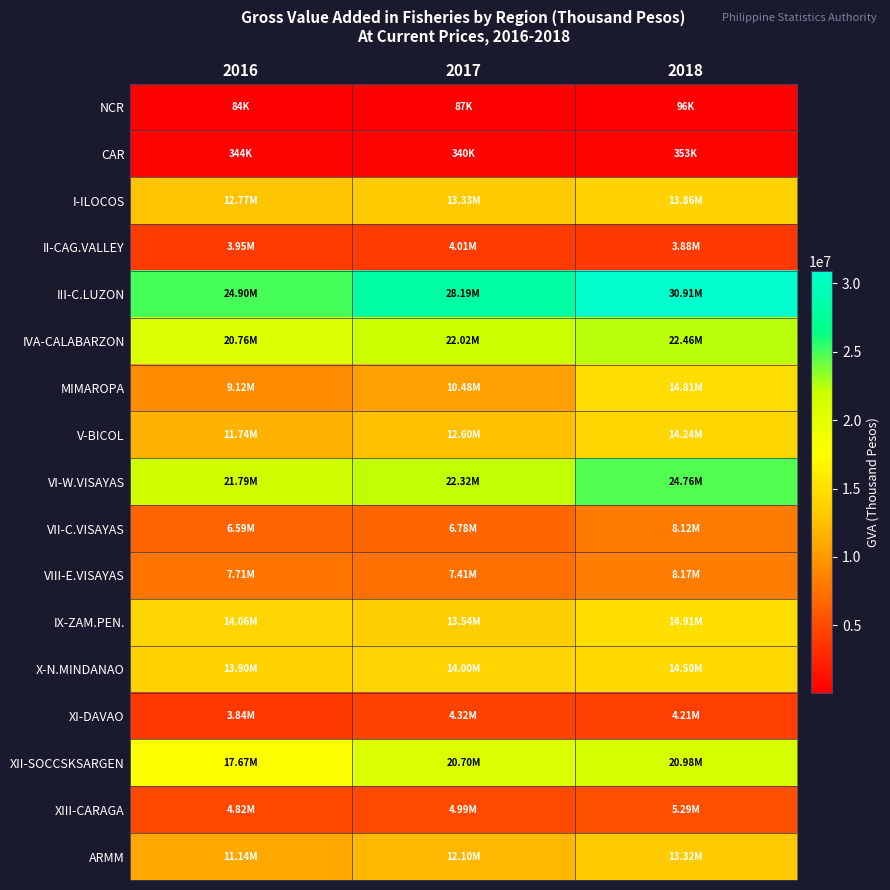

What is the total value across all series at 2018?

214869451